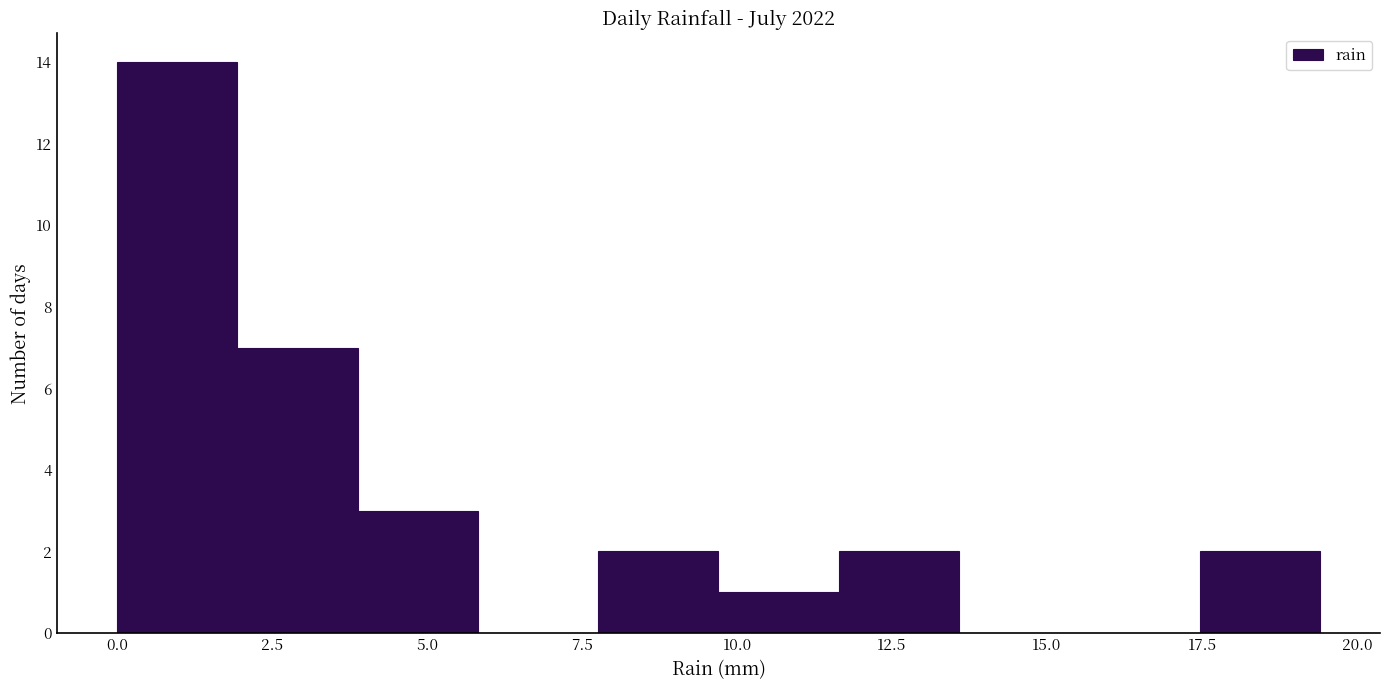

Around what value on the x-axis is the tallest bar? Give the approximate position of its centre, as read against the axis.

1.0